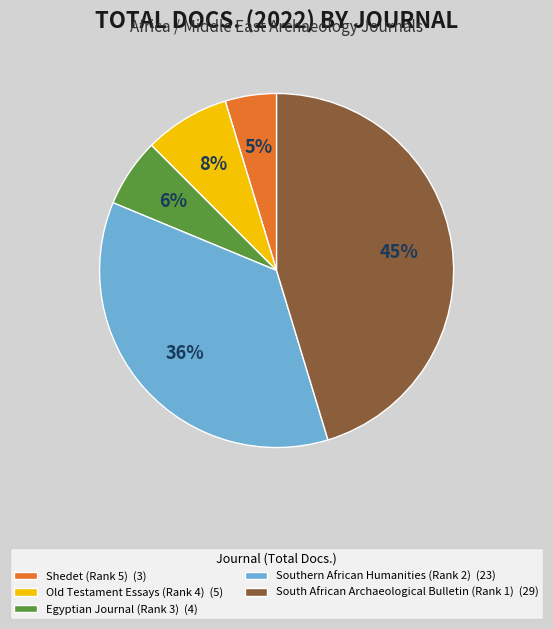

To the nearest percent, what portion does Southern African Humanities (Rank 2) represent?

36%